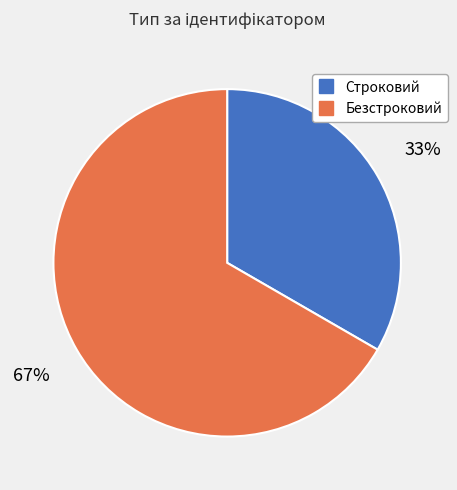

Which slice is the largest?

Безстроковий